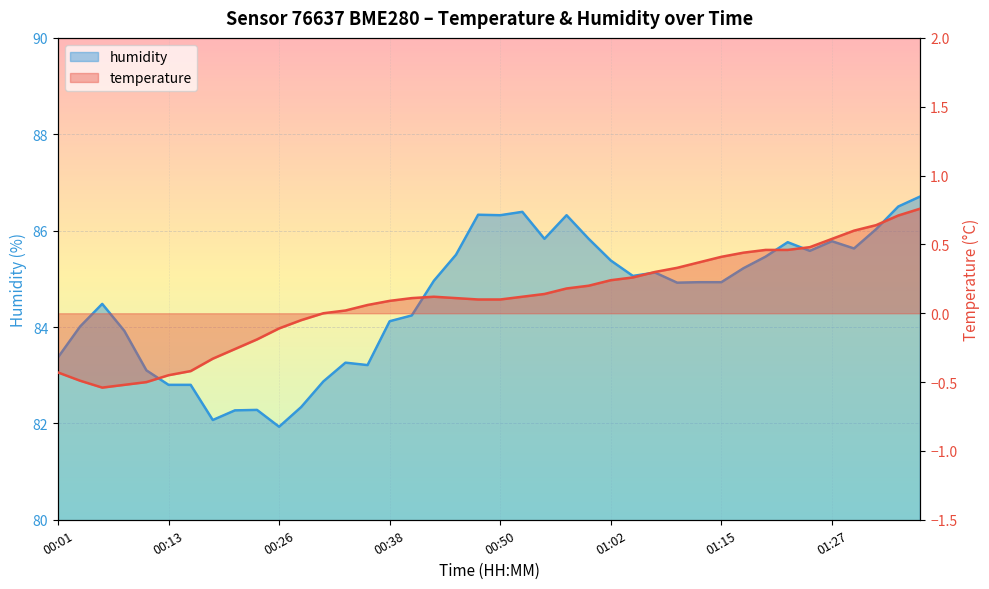

What is the sum of the temperature values at 01:22 and 00:55?

0.6